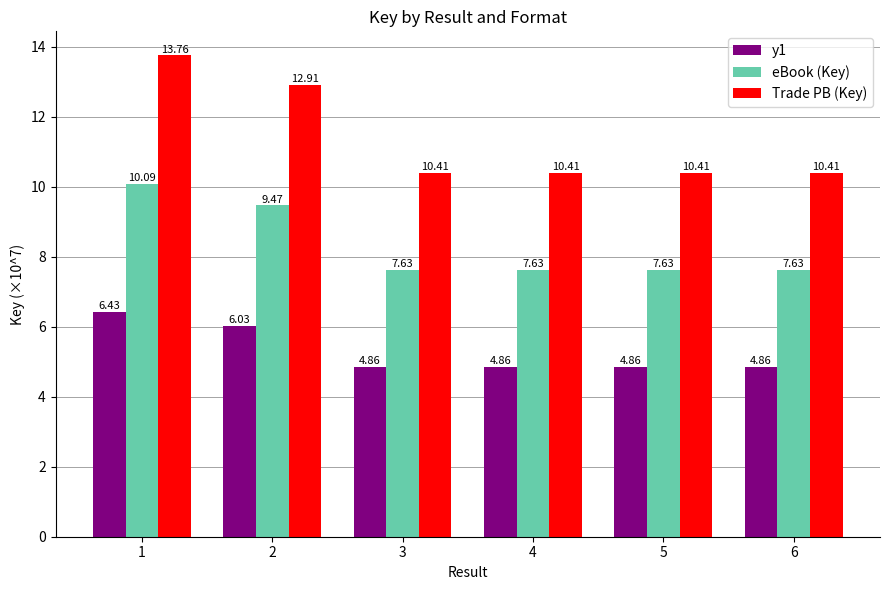

What is the minimum value for Trade PB (Key)?

10.4